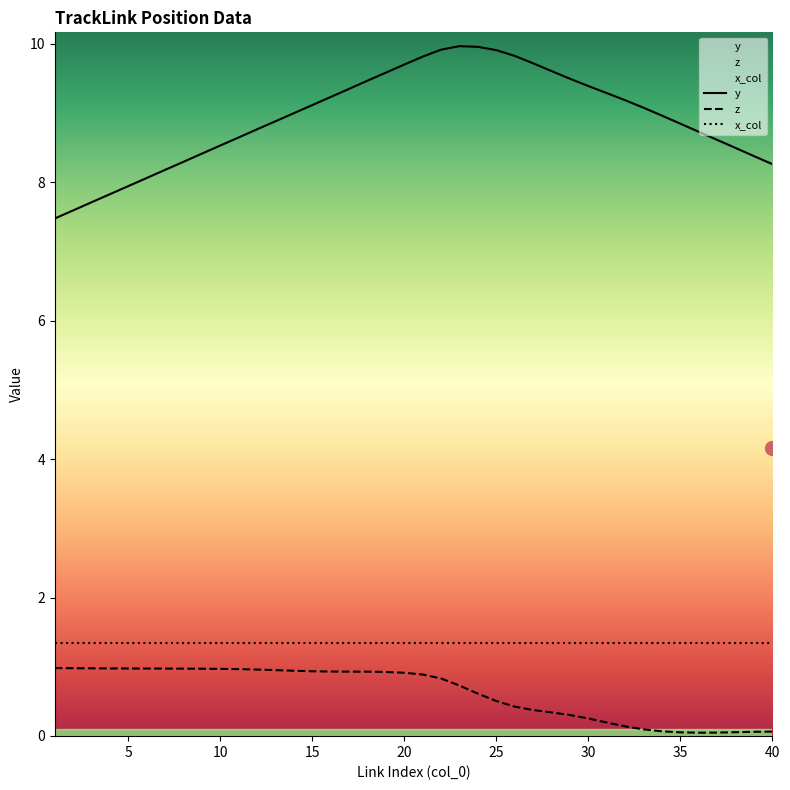

Count the number of data series in this chart.

3